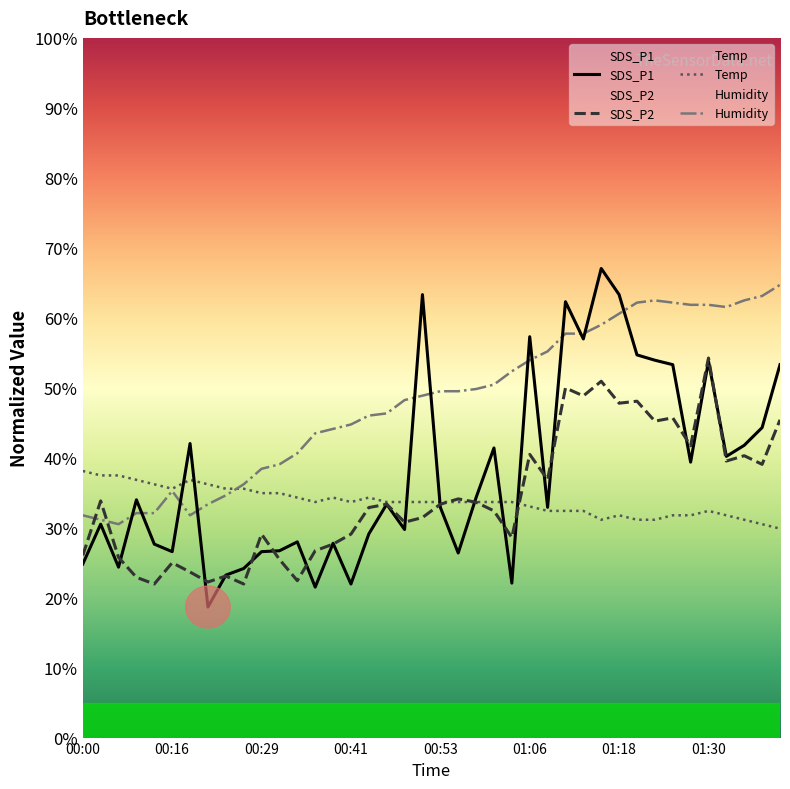

What is the maximum value for SDS_P1?

67.0